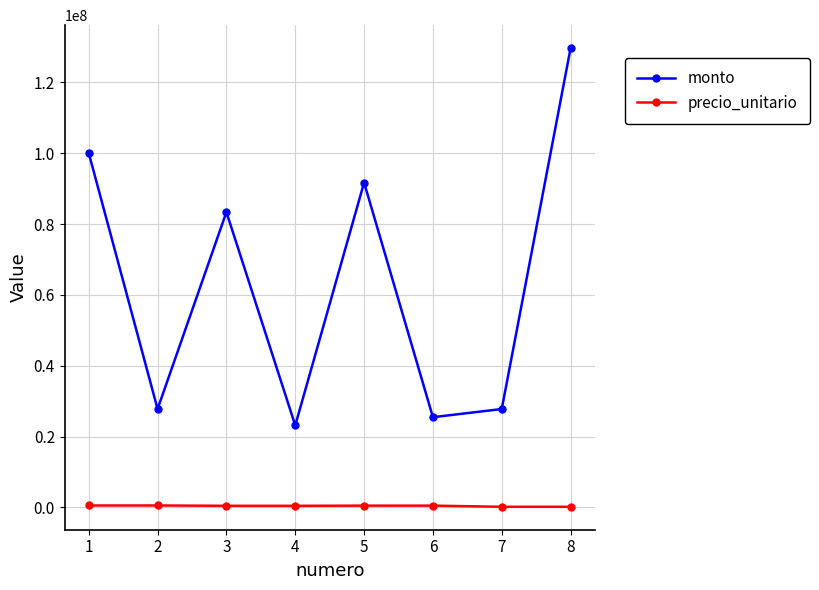

Rank the series at 1 from highest to lowest value.

monto, precio_unitario